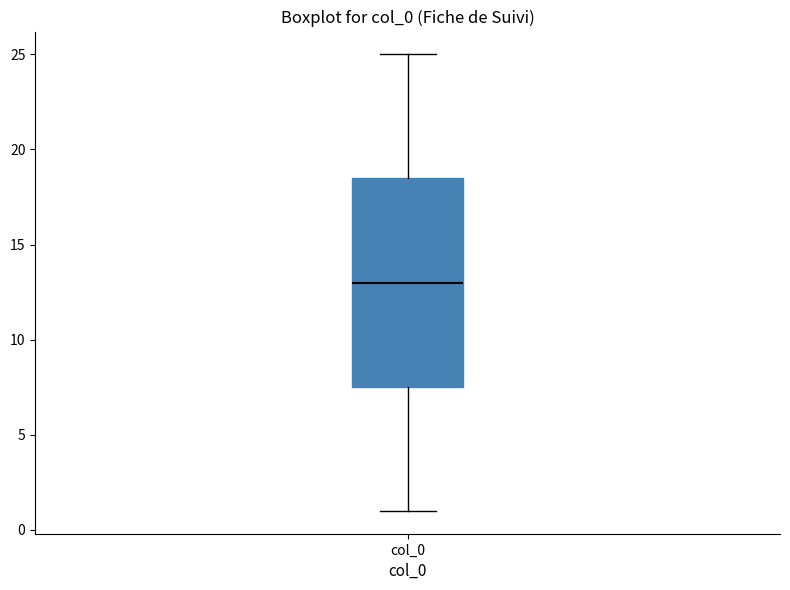

Transcribe this box plot: give where the median line is, the range the box spans, and where the two whiskers end, as read against the y-axis. The values are not printed on the chart, so give them approximately, as read against the axis.

median 13.0, box 7.5 to 18.5, whiskers 1.0 to 25.0